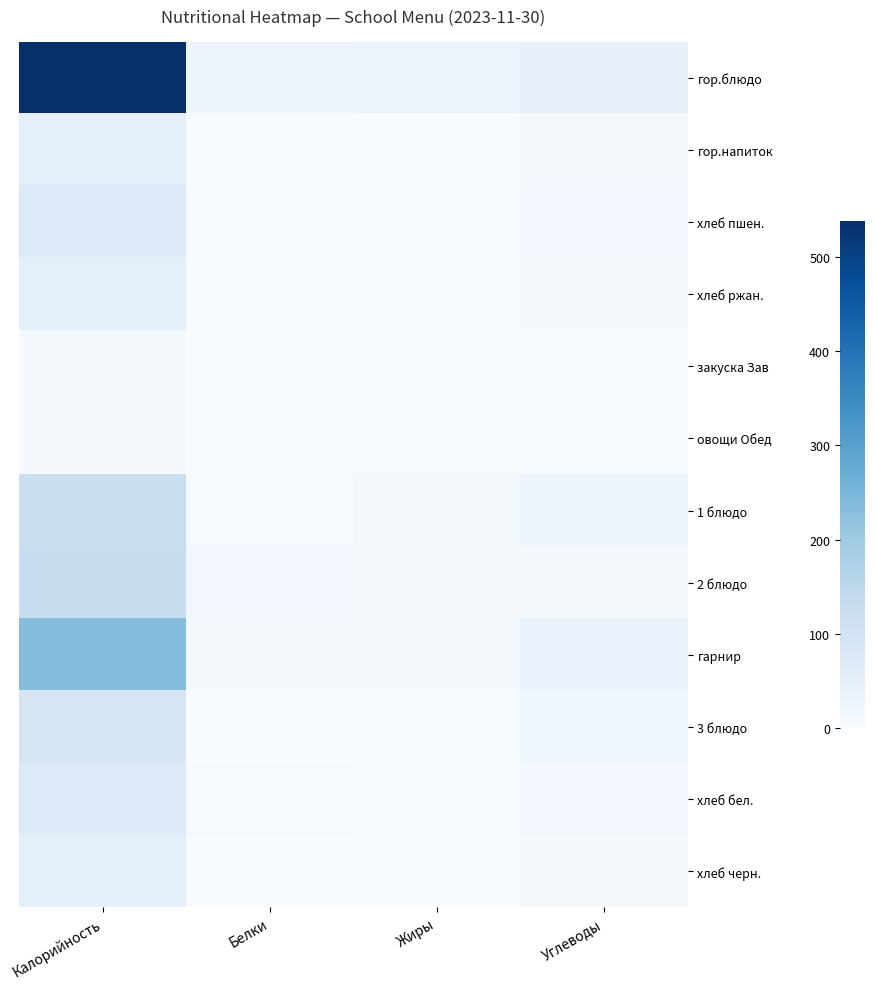

Which series has the largest range (max minus min)?

гор.блюдо